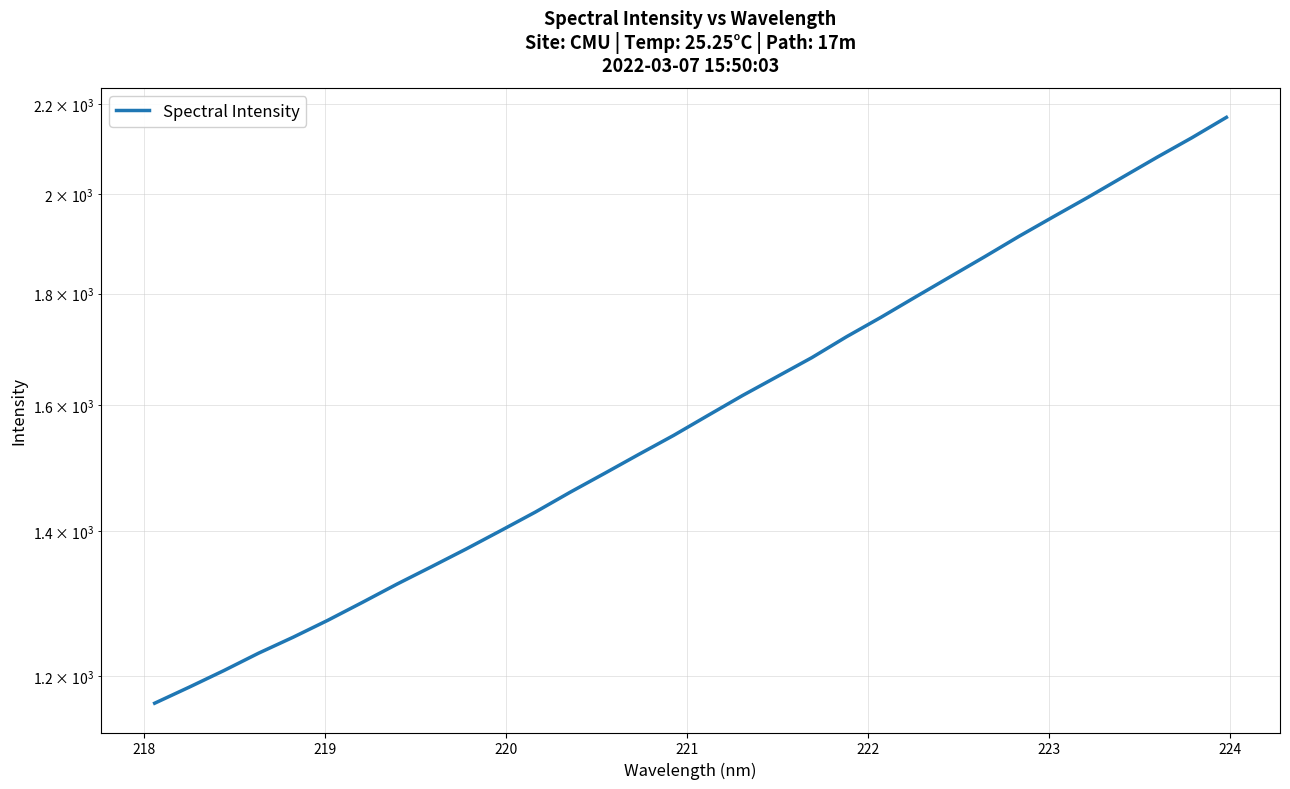

How many data points are less than 1582?

16